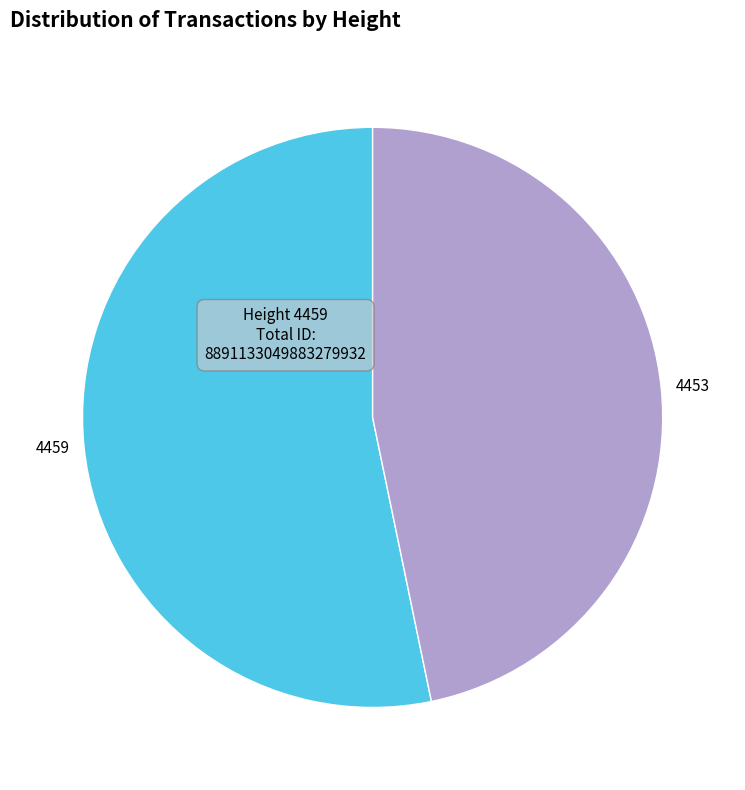

Which category has the smallest portion of the pie?

4453